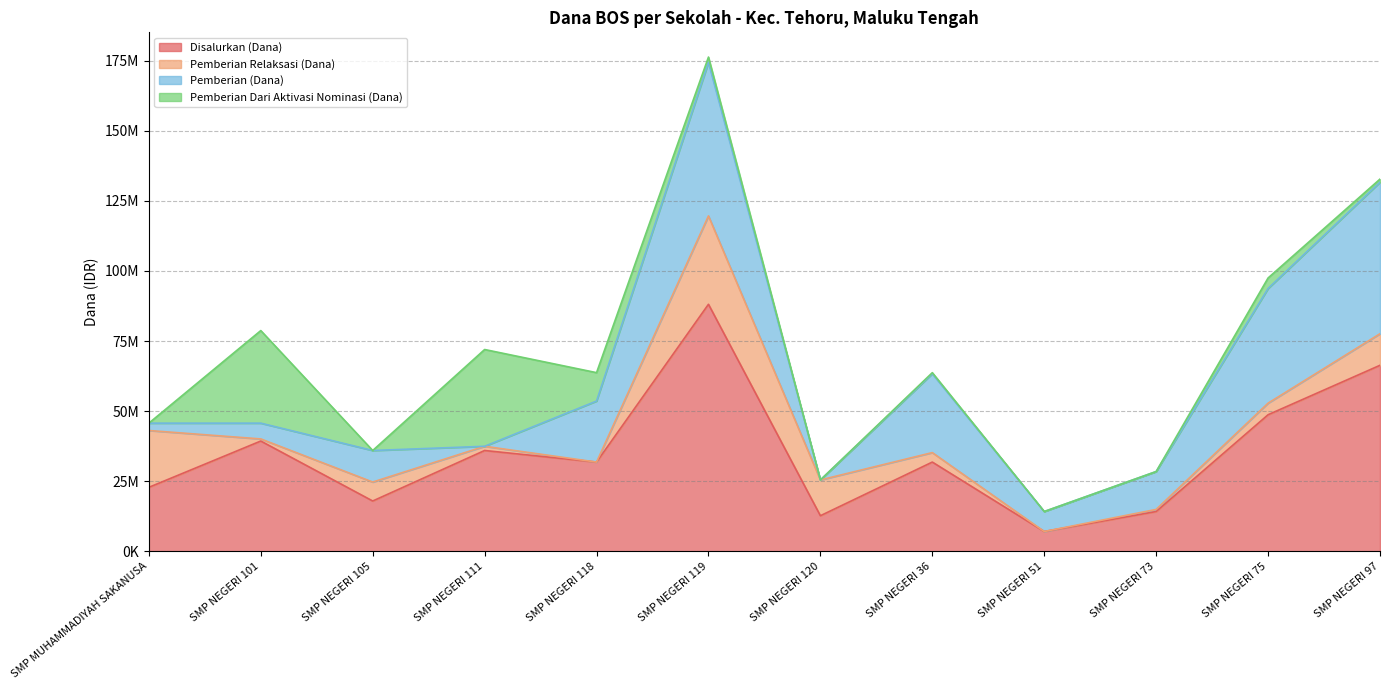

Reading left to right, transcribe all the data shown in this chart.

Disalurkan (Dana): SMP MUHAMMADIYAH SAKANUSA=22875000	SMP NEGERI 101=39375000	SMP NEGERI 105=18000000	SMP NEGERI 111=36000000	SMP NEGERI 118=31875000	SMP NEGERI 119=88125000	SMP NEGERI 120=12750000	SMP NEGERI 36=31875000	SMP NEGERI 51=7125000	SMP NEGERI 73=14250000	SMP NEGERI 75=48750000	SMP NEGERI 97=66375000
Pemberian Relaksasi (Dana): SMP MUHAMMADIYAH SAKANUSA=20250000	SMP NEGERI 101=750000	SMP NEGERI 105=6750000	SMP NEGERI 111=1500000	SMP NEGERI 118=0	SMP NEGERI 119=31500000	SMP NEGERI 120=12750000	SMP NEGERI 36=3375000	SMP NEGERI 51=0	SMP NEGERI 73=750000	SMP NEGERI 75=4125000	SMP NEGERI 97=11250000
Pemberian (Dana): SMP MUHAMMADIYAH SAKANUSA=2625000	SMP NEGERI 101=5625000	SMP NEGERI 105=11250000	SMP NEGERI 111=0	SMP NEGERI 118=21750000	SMP NEGERI 119=54750000	SMP NEGERI 120=0	SMP NEGERI 36=28125000	SMP NEGERI 51=7125000	SMP NEGERI 73=13500000	SMP NEGERI 75=40875000	SMP NEGERI 97=54000000
Pemberian Dari Aktivasi Nominasi (Dana): SMP MUHAMMADIYAH SAKANUSA=0	SMP NEGERI 101=33000000	SMP NEGERI 105=0	SMP NEGERI 111=34500000	SMP NEGERI 118=10125000	SMP NEGERI 119=1875000	SMP NEGERI 120=0	SMP NEGERI 36=375000	SMP NEGERI 51=0	SMP NEGERI 73=0	SMP NEGERI 75=3750000	SMP NEGERI 97=1125000